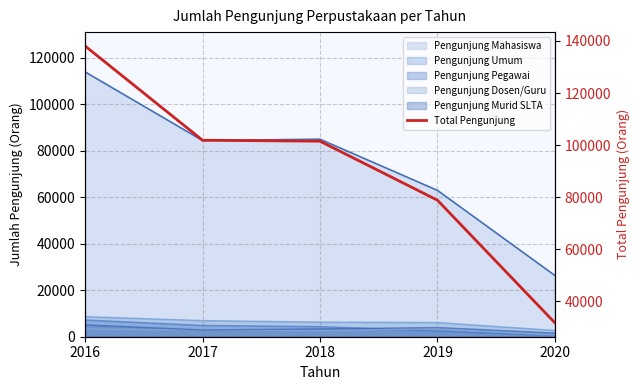

Which label corresponds to the smallest value in the chart?

2020